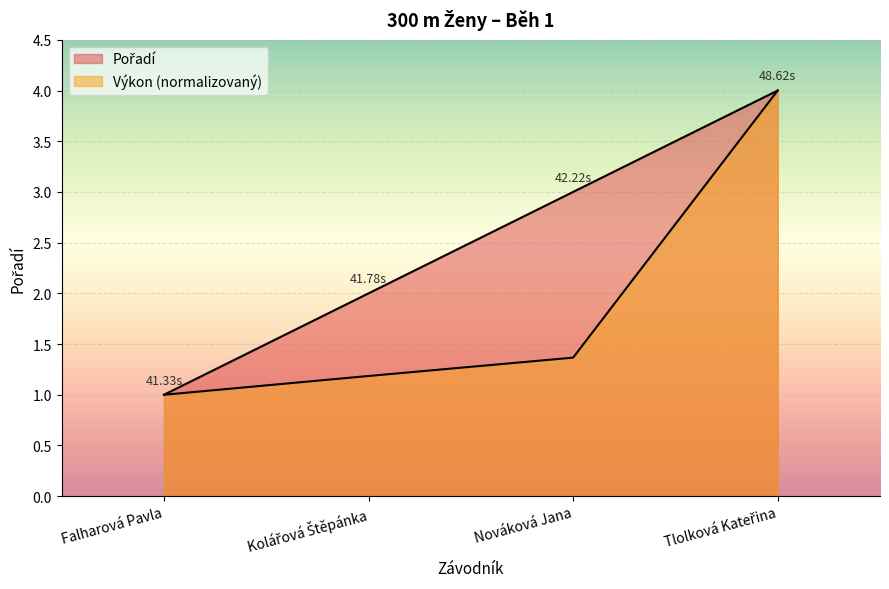

What is the maximum value for Pořadí?

4.0